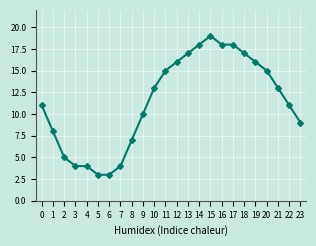

What is the greatest value displayed?

19